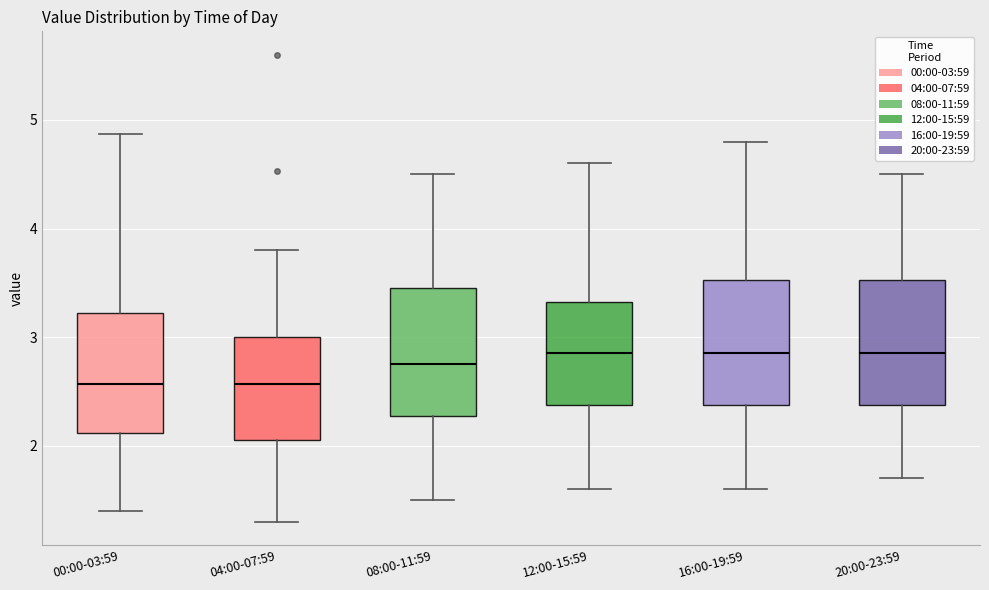

Reading left to right, transcribe this box plot: for each box, give where its median line is, the range the box spans, and where its two whiskers end, as read against the y-axis. The values are not printed on the chart, so give them approximately, as read against the axis.

00:00-03:59: median 2.6, box 2.1 to 3.2, whiskers 1.4 to 4.9
04:00-07:59: median 2.6, box 2.1 to 3.0, whiskers 1.3 to 3.8
08:00-11:59: median 2.8, box 2.3 to 3.5, whiskers 1.5 to 4.5
12:00-15:59: median 2.9, box 2.4 to 3.3, whiskers 1.6 to 4.6
16:00-19:59: median 2.9, box 2.4 to 3.5, whiskers 1.6 to 4.8
20:00-23:59: median 2.9, box 2.4 to 3.5, whiskers 1.7 to 4.5